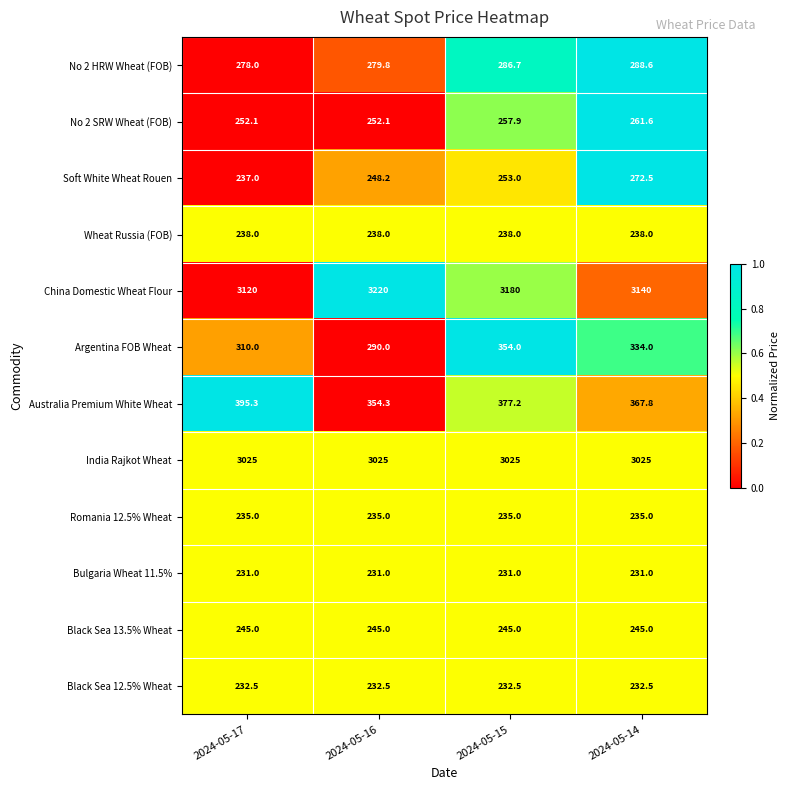

The value of Wheat Russia (FOB) at 2024-05-16 is 54.5. True or false?

False